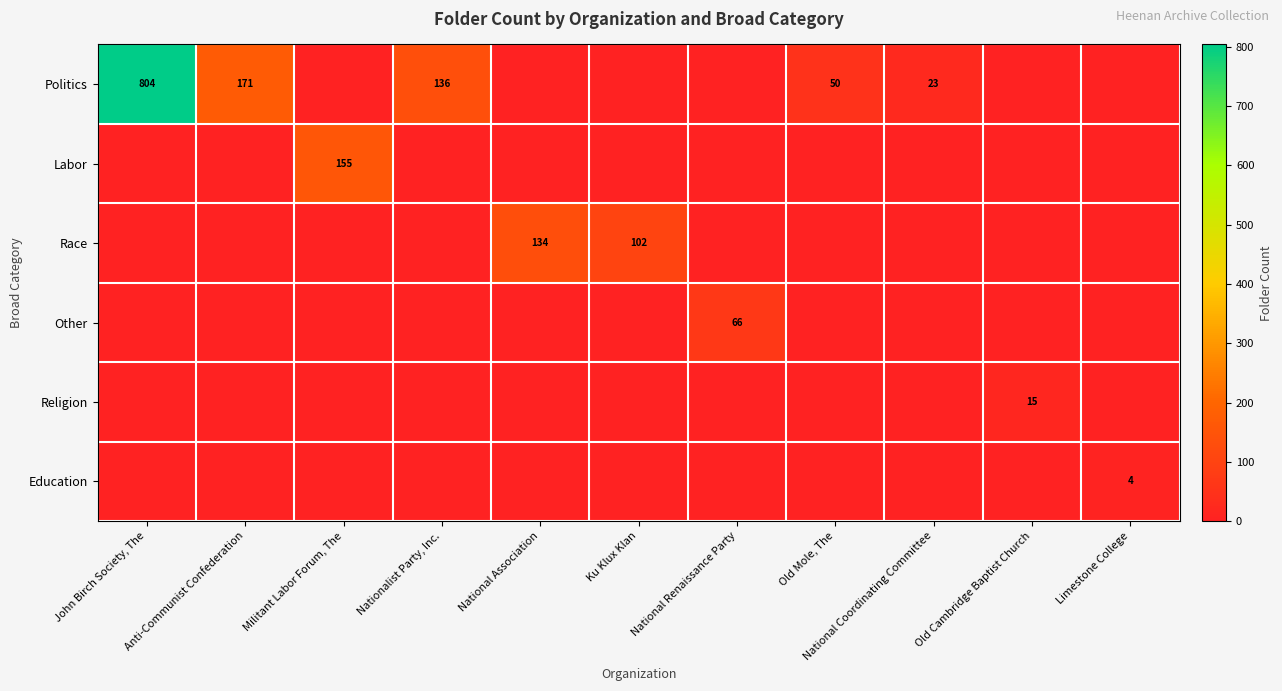

Which has a higher value, National Coordinating Committee or Old Mole, The?

Old Mole, The